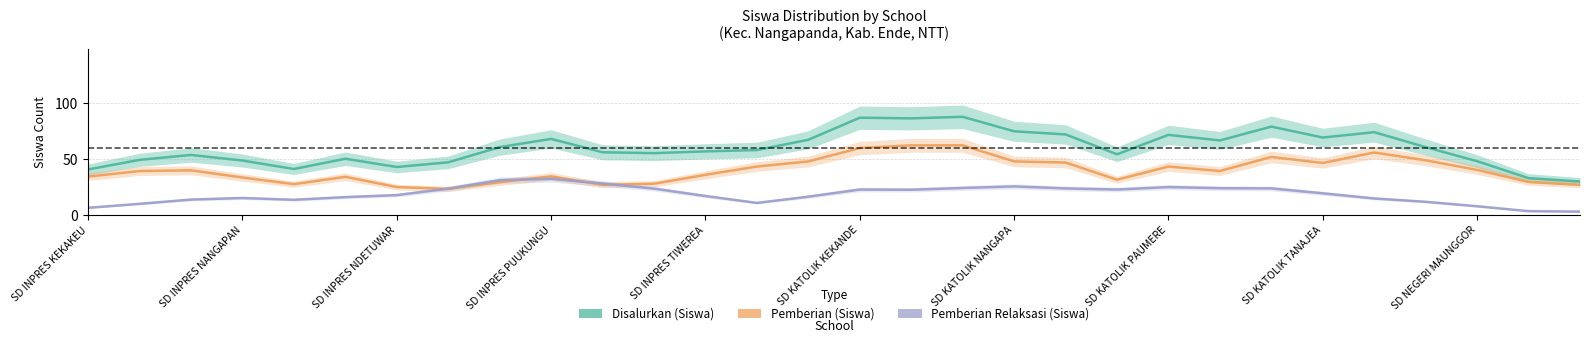

What is the spread (max minus min) of values at 13?

47.4